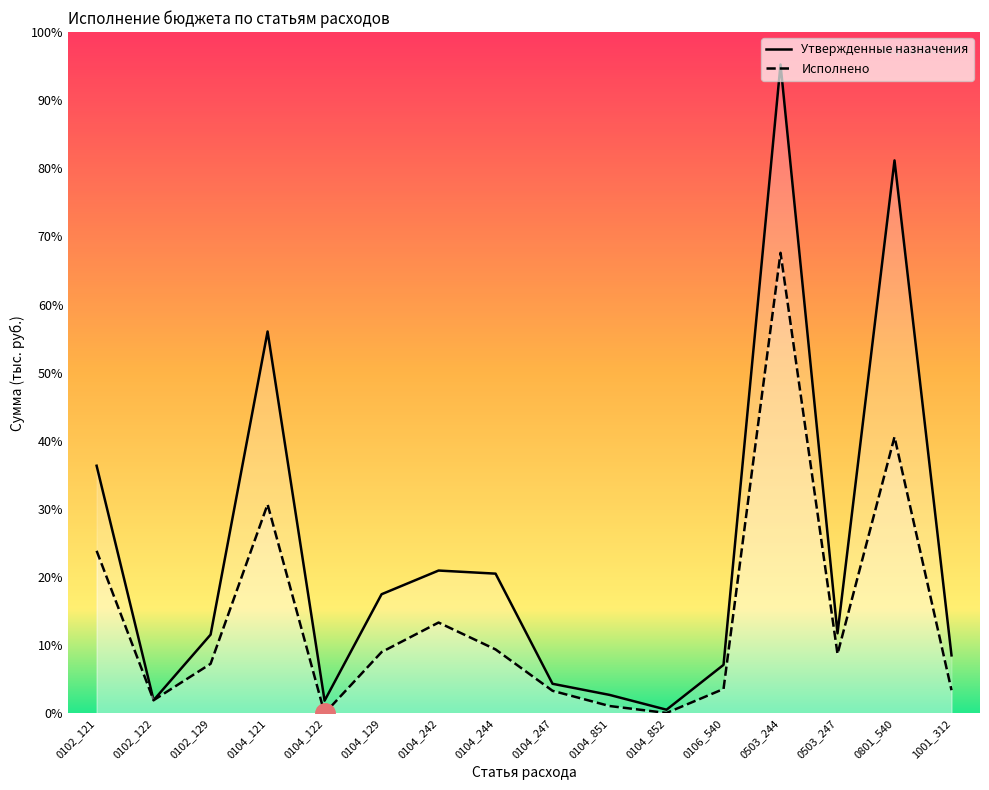

What is the average value of the Исполнено series?

257439.2